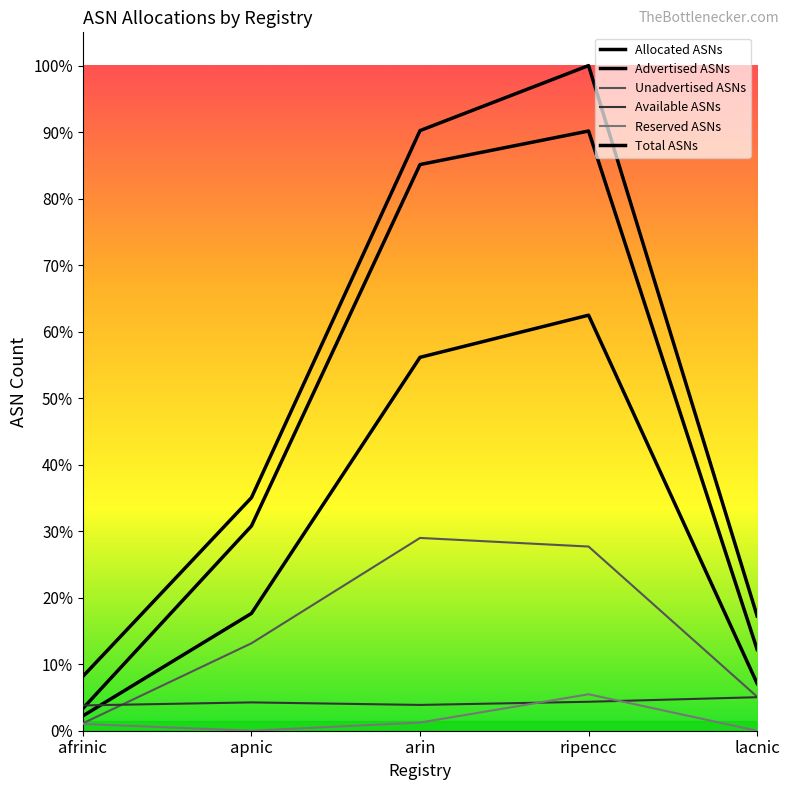

Reading right to left, what are all the values shown in this chart?

Allocated ASNs: 3443	25412	23991	8676	944
Advertised ASNs: 2003	17608	15822	4971	629
Unadvertised ASNs: 1440	7804	8169	3705	315
Available ASNs: 1420	1227	1093	1200	1072
Reserved ASNs: 0	1545	345	0	286
Total ASNs: 4863	28184	25429	9876	2302